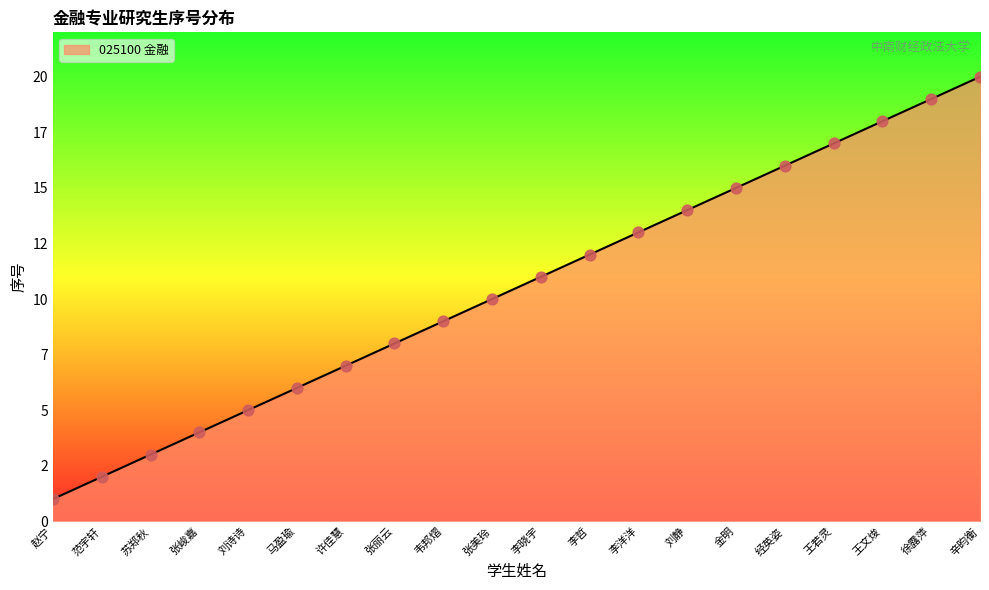

Which has a higher value, 张峻嘉 or 马盈瑜?

马盈瑜